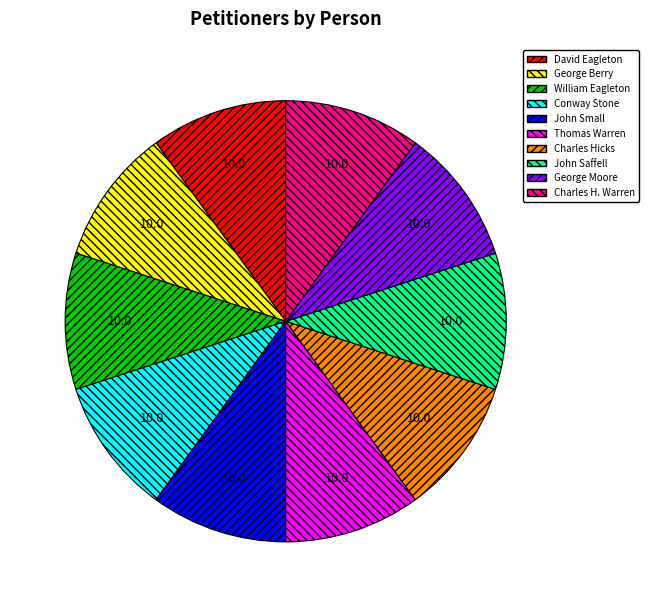

Combined, do Charles Hicks and John Saffell account for over 50%?

No